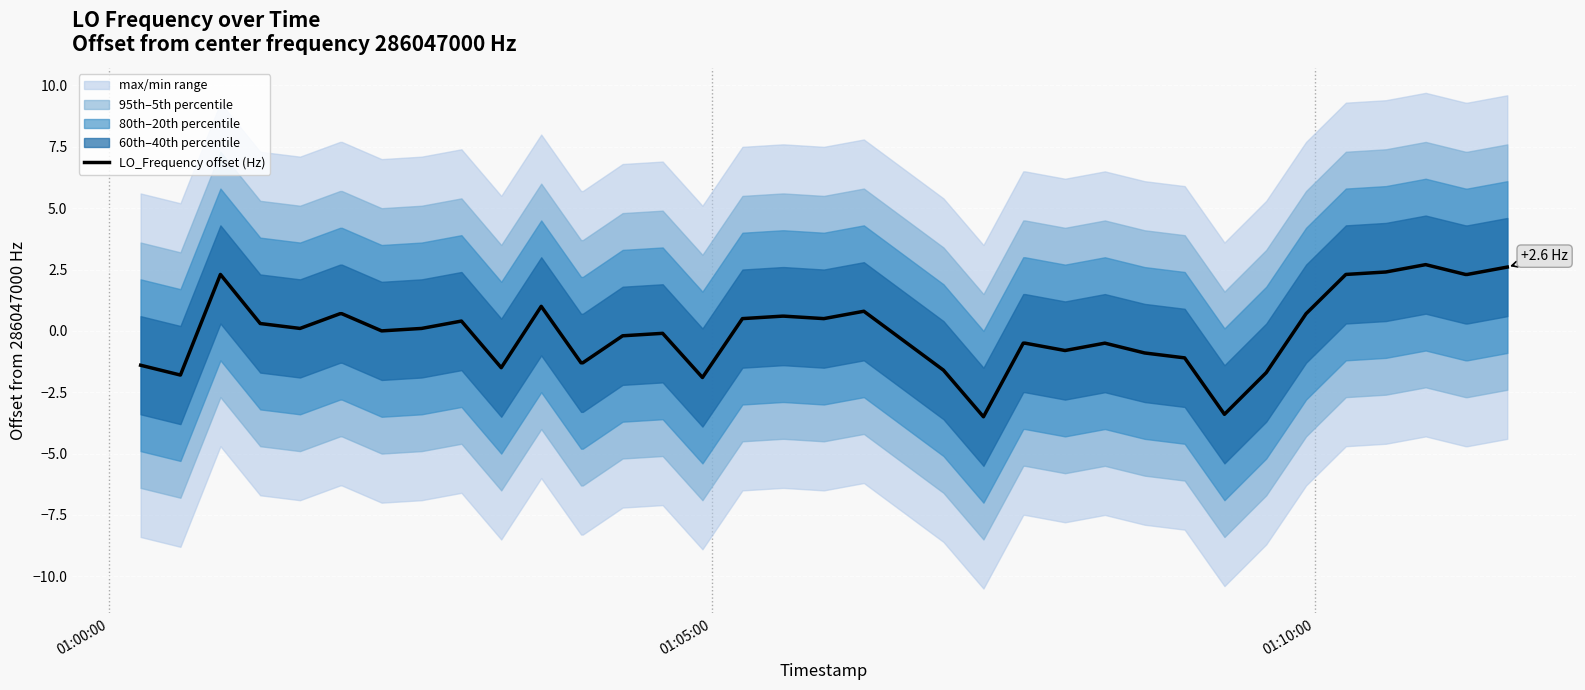

True or false: the data has more than 1 interior local peaks.

True